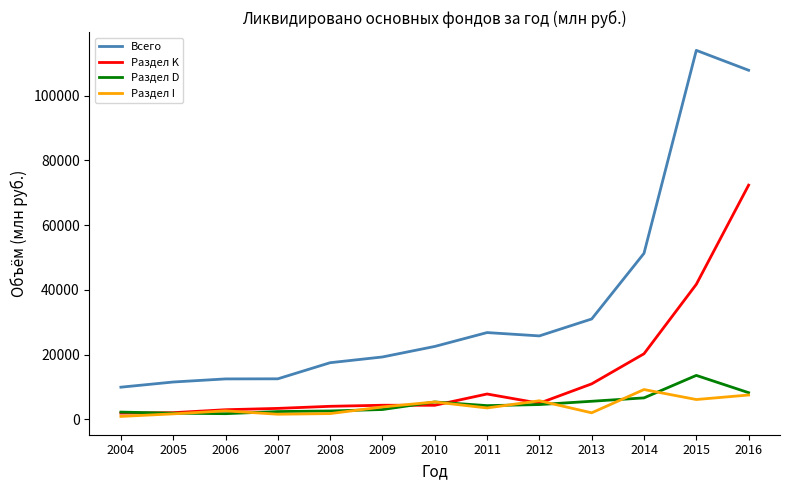

The Раздел I series shows 9178 at 2014. True or false?

True